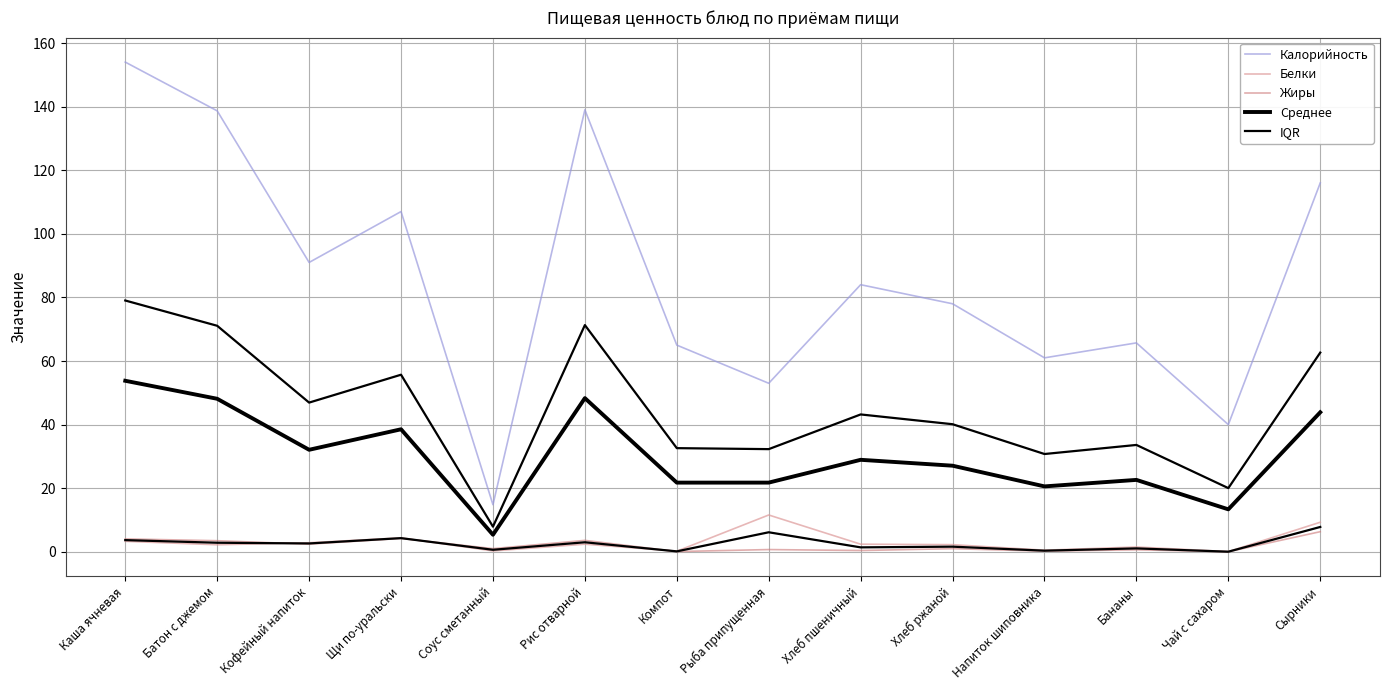

Where is the first local minimum for IQR?

Кофейный напиток